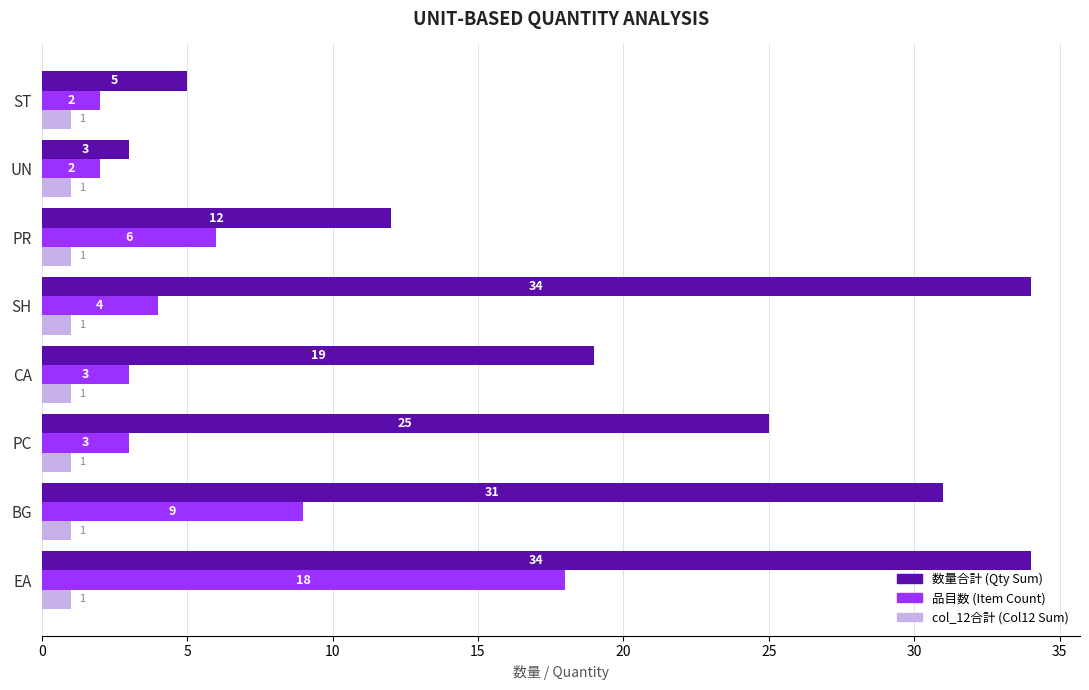

What is the sum of all 数量合計 (Qty Sum) values?

163